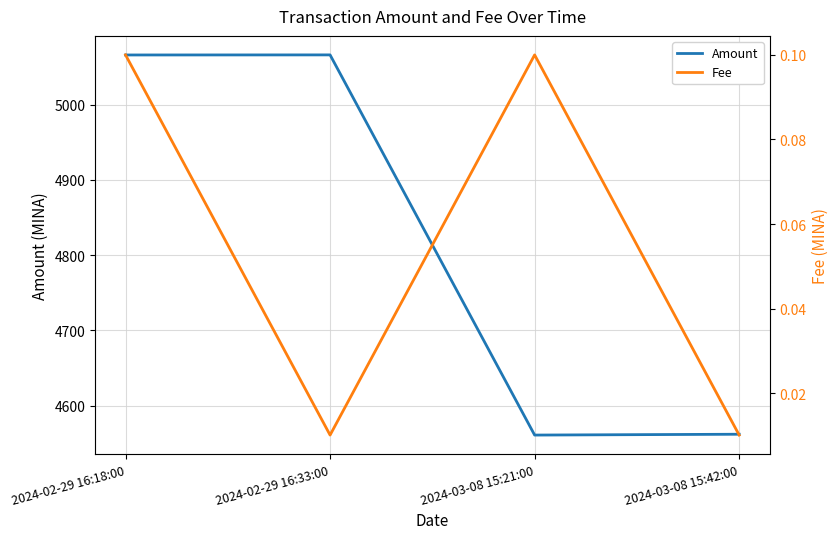

How many data points in Amount are above 5065?

2